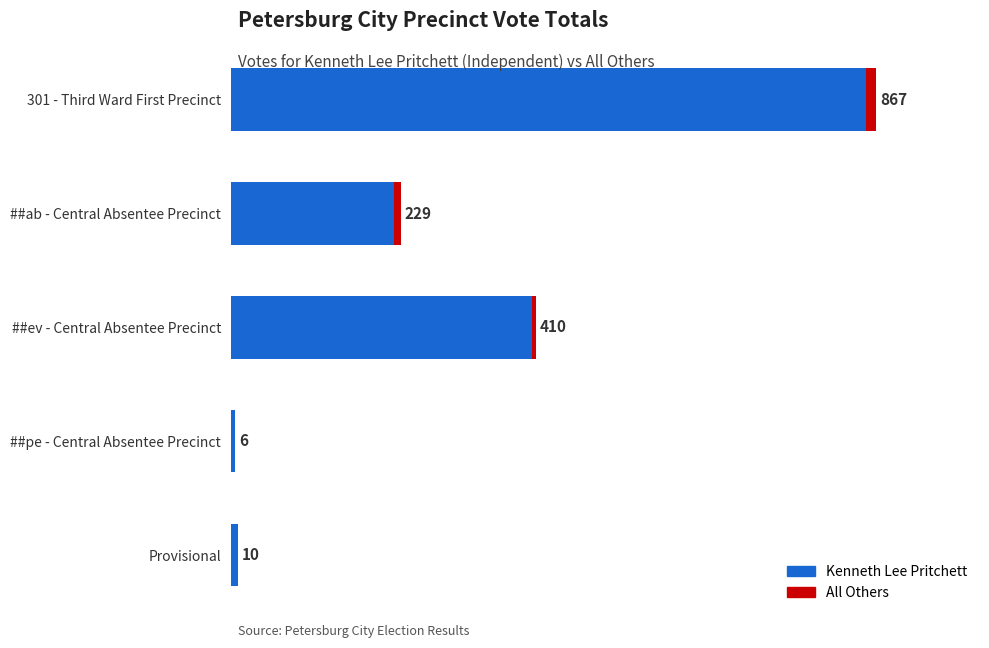

What is the difference between the maximum and minimum values in the Kenneth Lee Pritchett series?

847